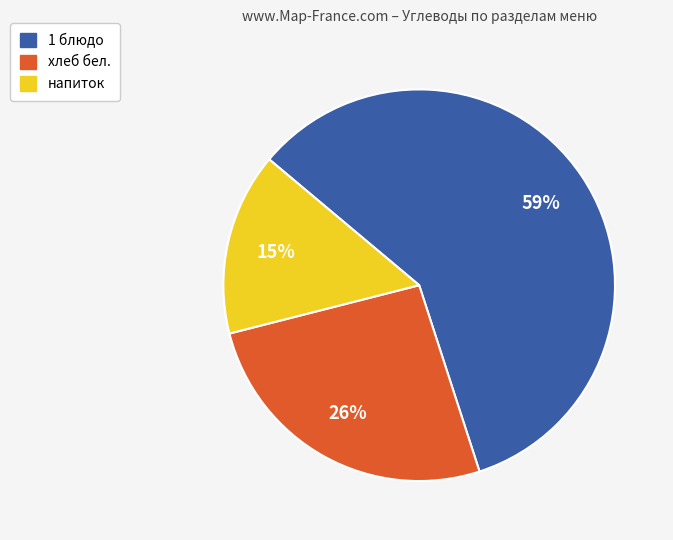

To the nearest percent, what percentage of the pie is 1 блюдо?

59%